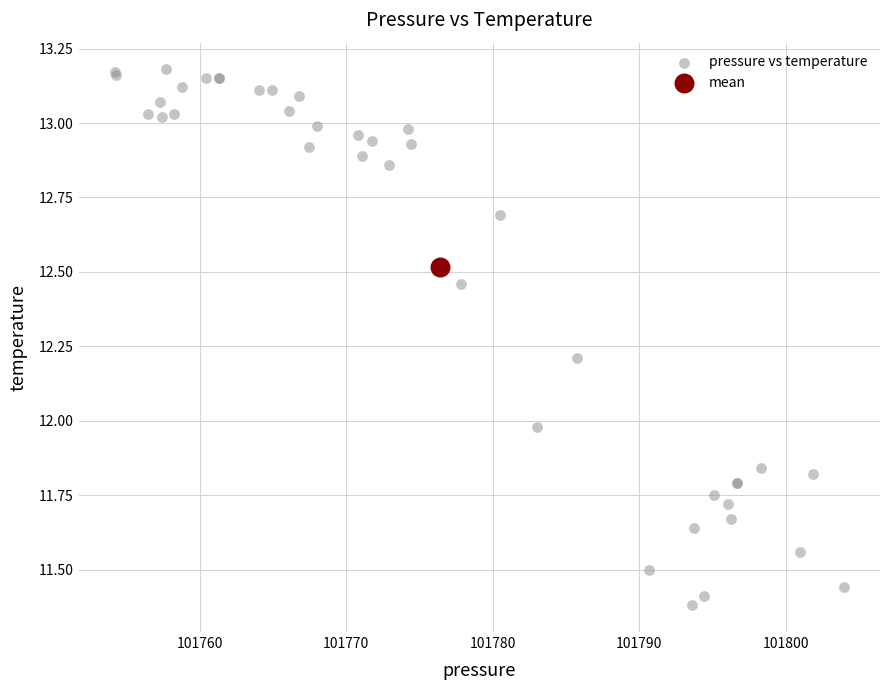

What are all the series names shown in the legend?

pressure vs temperature, mean